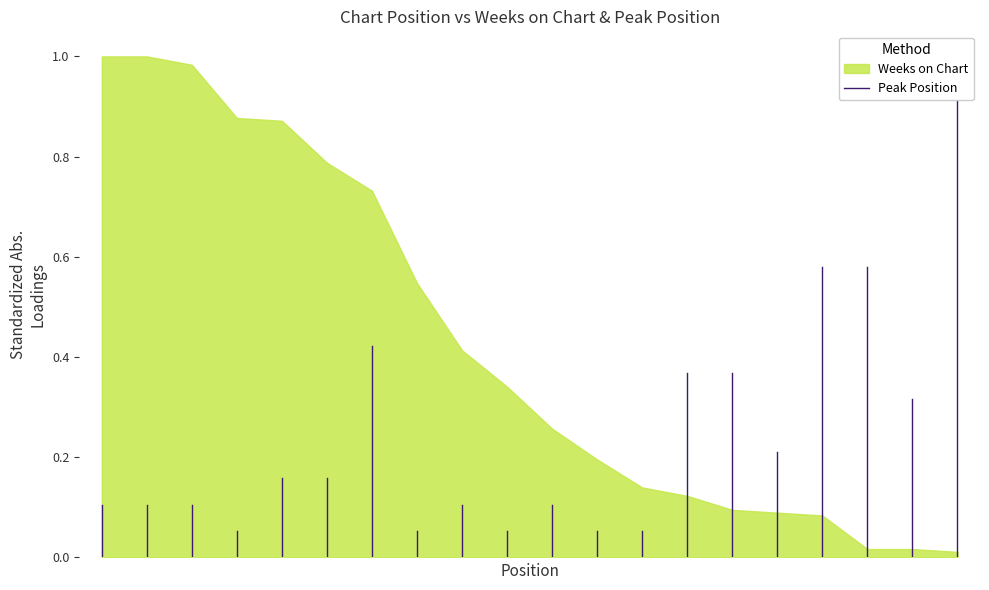

True or false: the data shows -0.1 at 0.

False